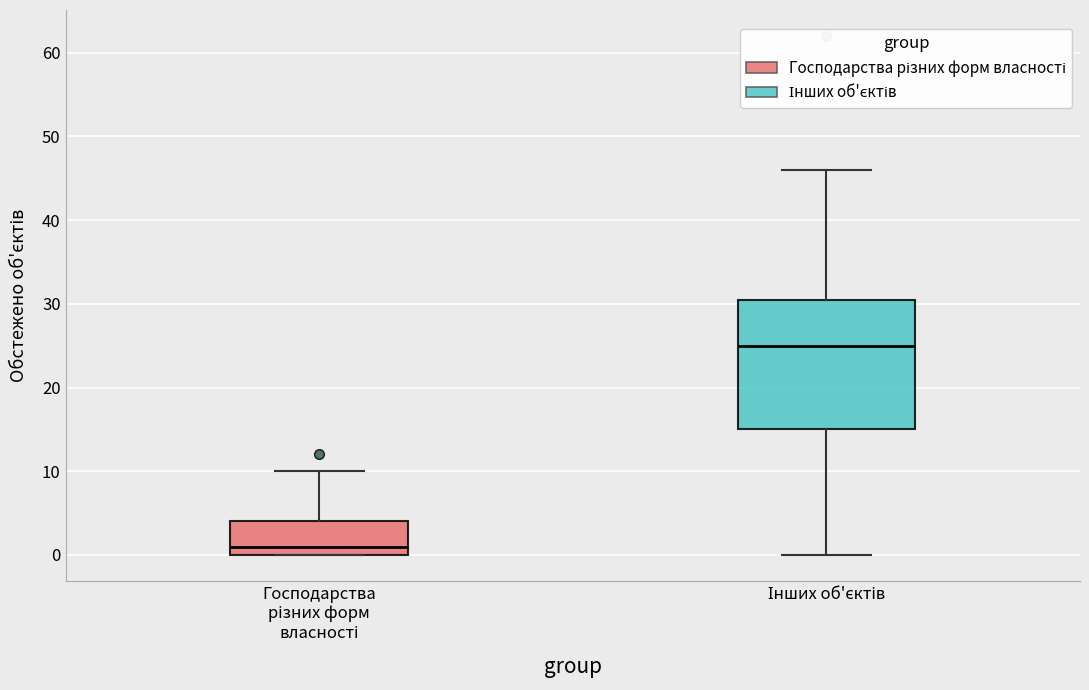

Comparing the boxes themselves (not the whiskers), which one is the tallest?

Інших об'єктів